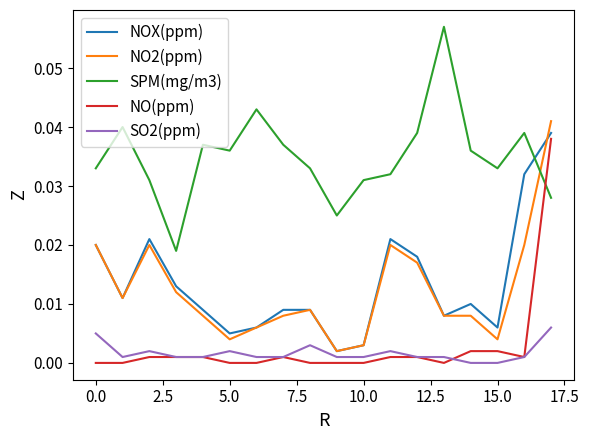

After their last crossing, which series has the higher values: NO(ppm) or SPM(mg/m3)?

NO(ppm)